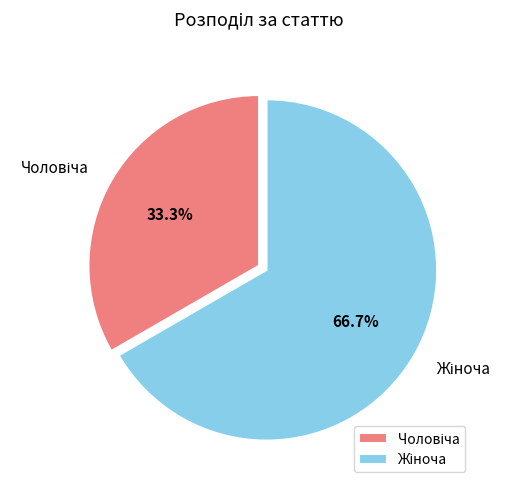

Does any single category account for the majority?

Yes